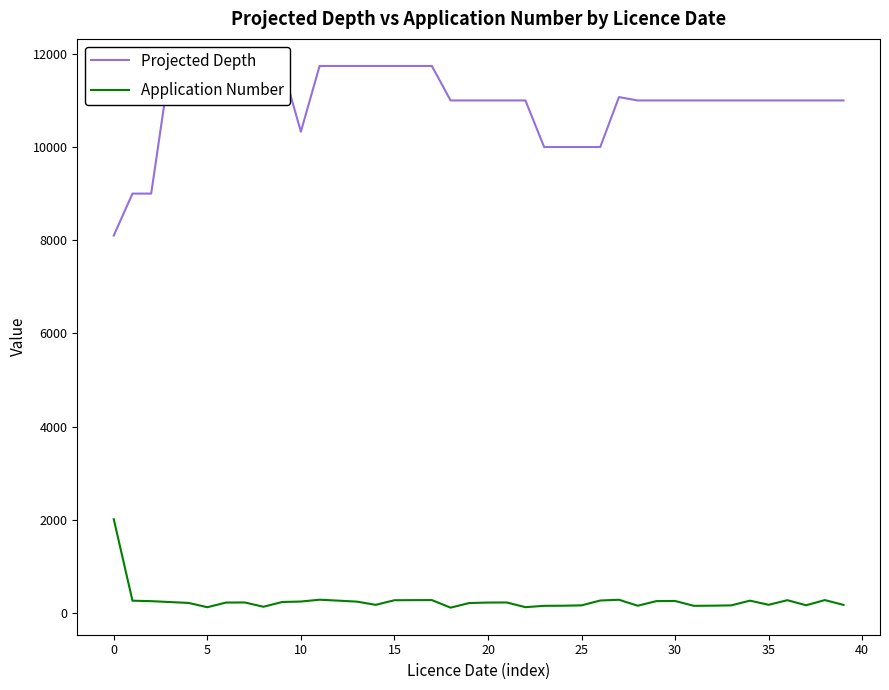

True or false: Application Number has more than 0 interior local peaks.

True